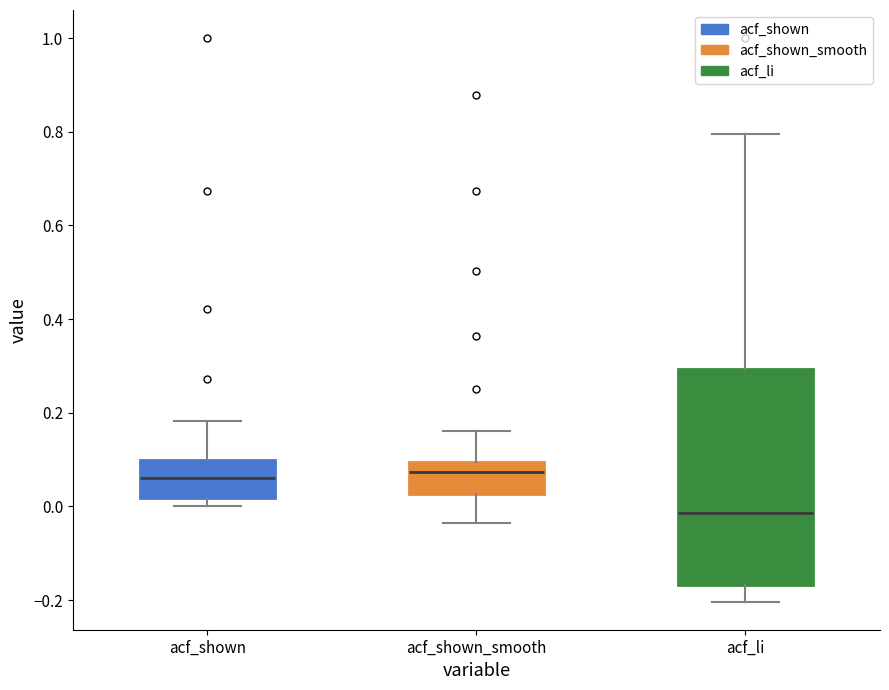

Reading left to right, read every box against the y-axis: the position of its median line, the range the box covers, and the ends of its whiskers. The values are not printed on the chart, so give them approximately, as read against the axis.

acf_shown: median 0.06, box 0.02 to 0.10, whiskers 0.00 to 0.18
acf_shown_smooth: median 0.08, box 0.02 to 0.10, whiskers -0.04 to 0.16
acf_li: median -0.02, box -0.16 to 0.30, whiskers -0.20 to 0.80